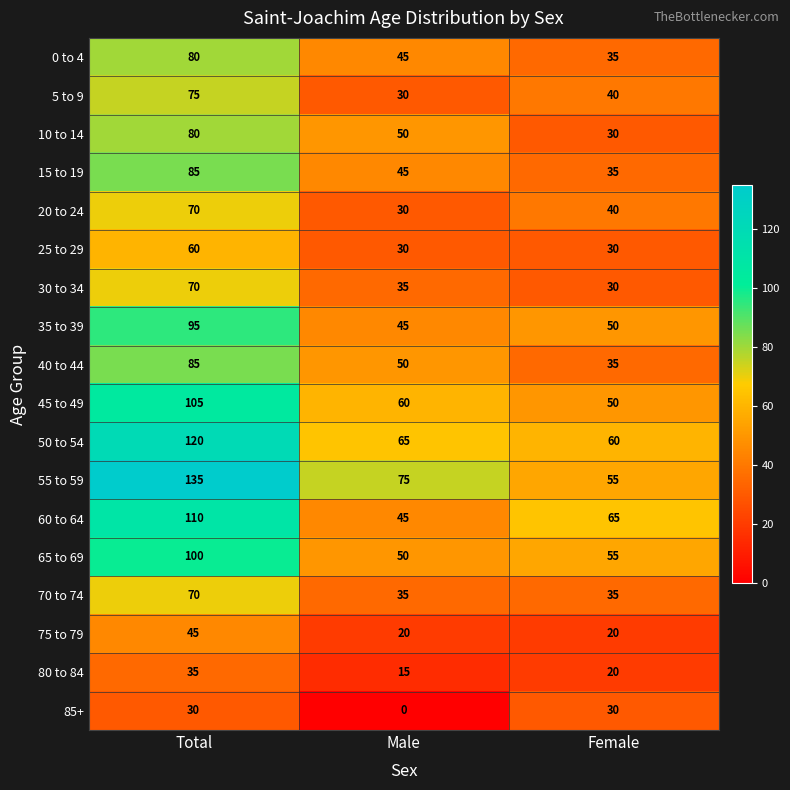

What is the spread (max minus min) of values at Female?

45